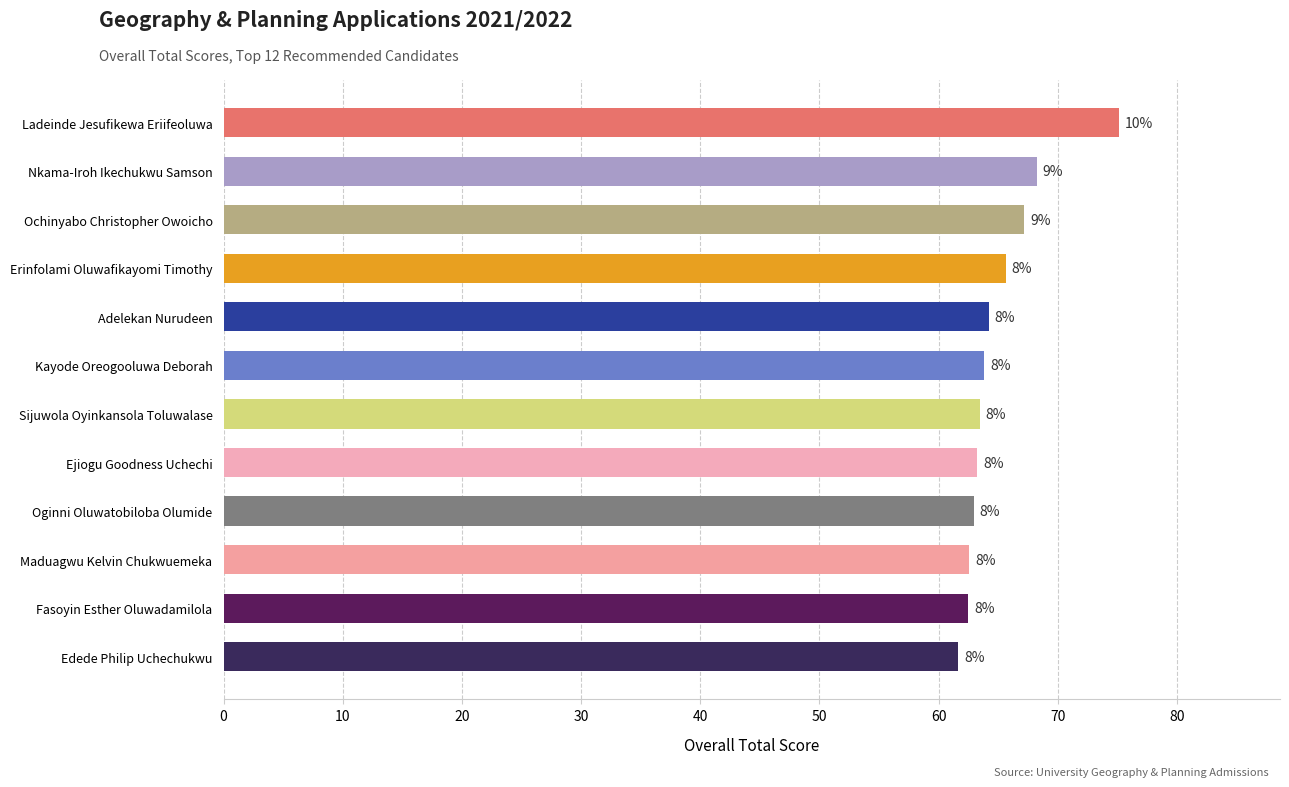

Does the chart contain any negative values?

No